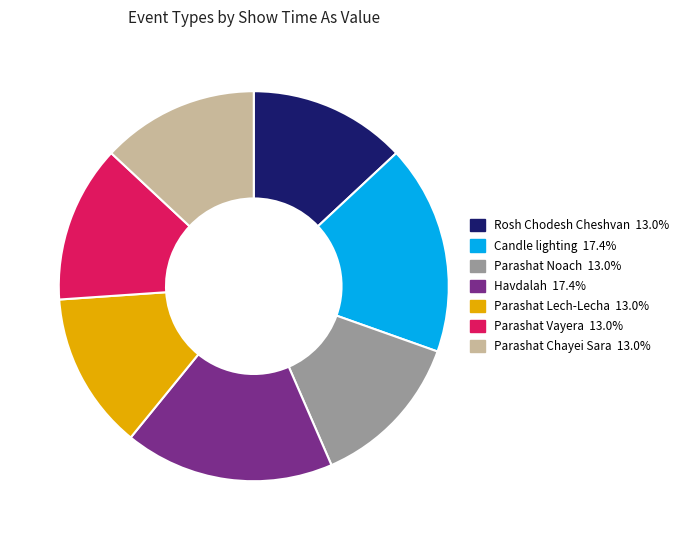

Does Parashat Lech-Lecha account for over 50% of the chart?

No